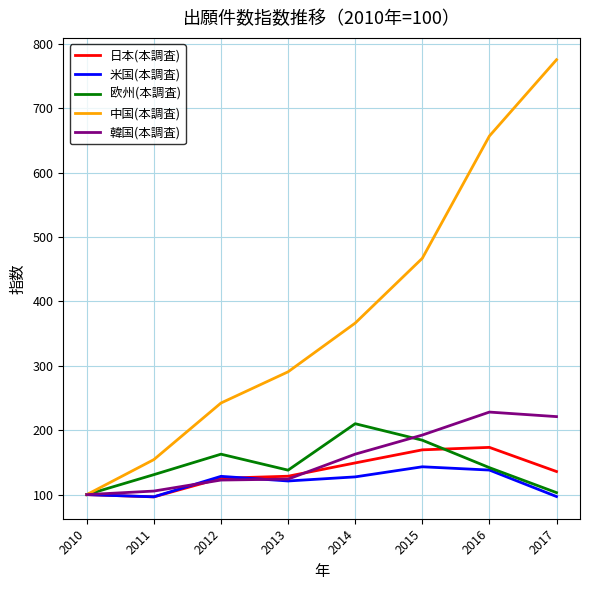

Which series has the largest total across all categories?

中国(本調査)